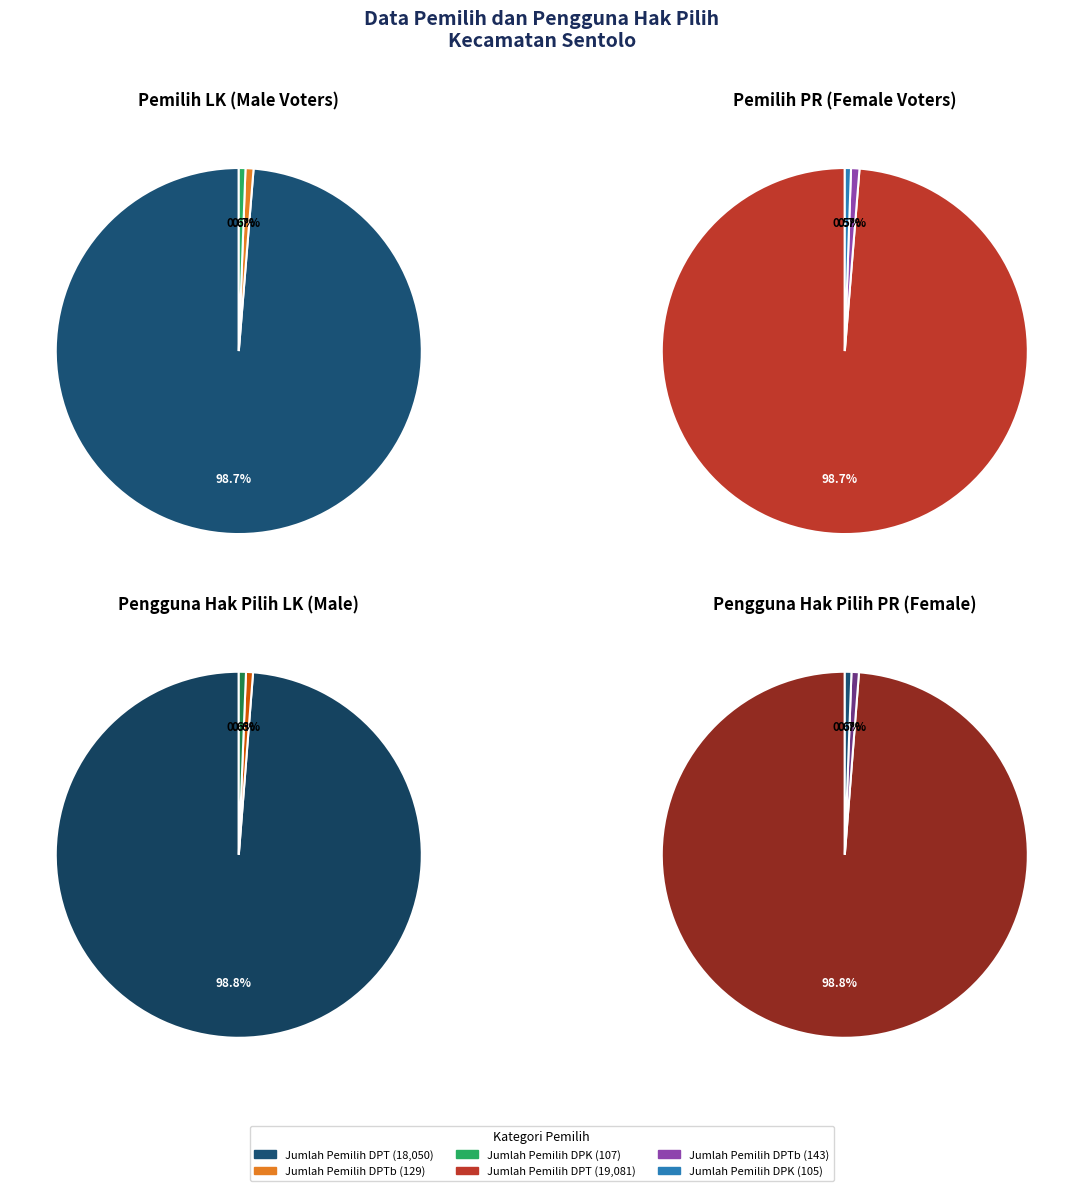

Combined, what portion of the pie is 2 and 1?

0.6%